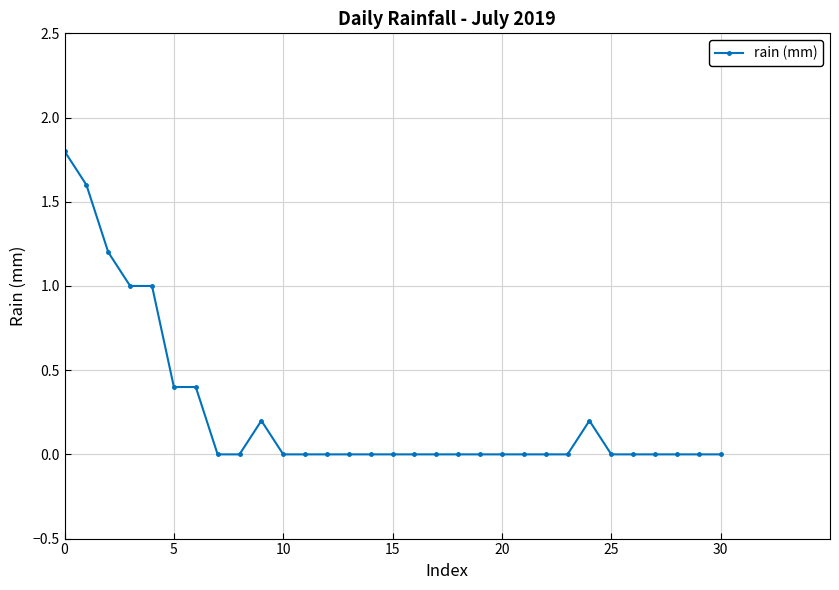

What is the value of the 3rd point from the left?

1.2